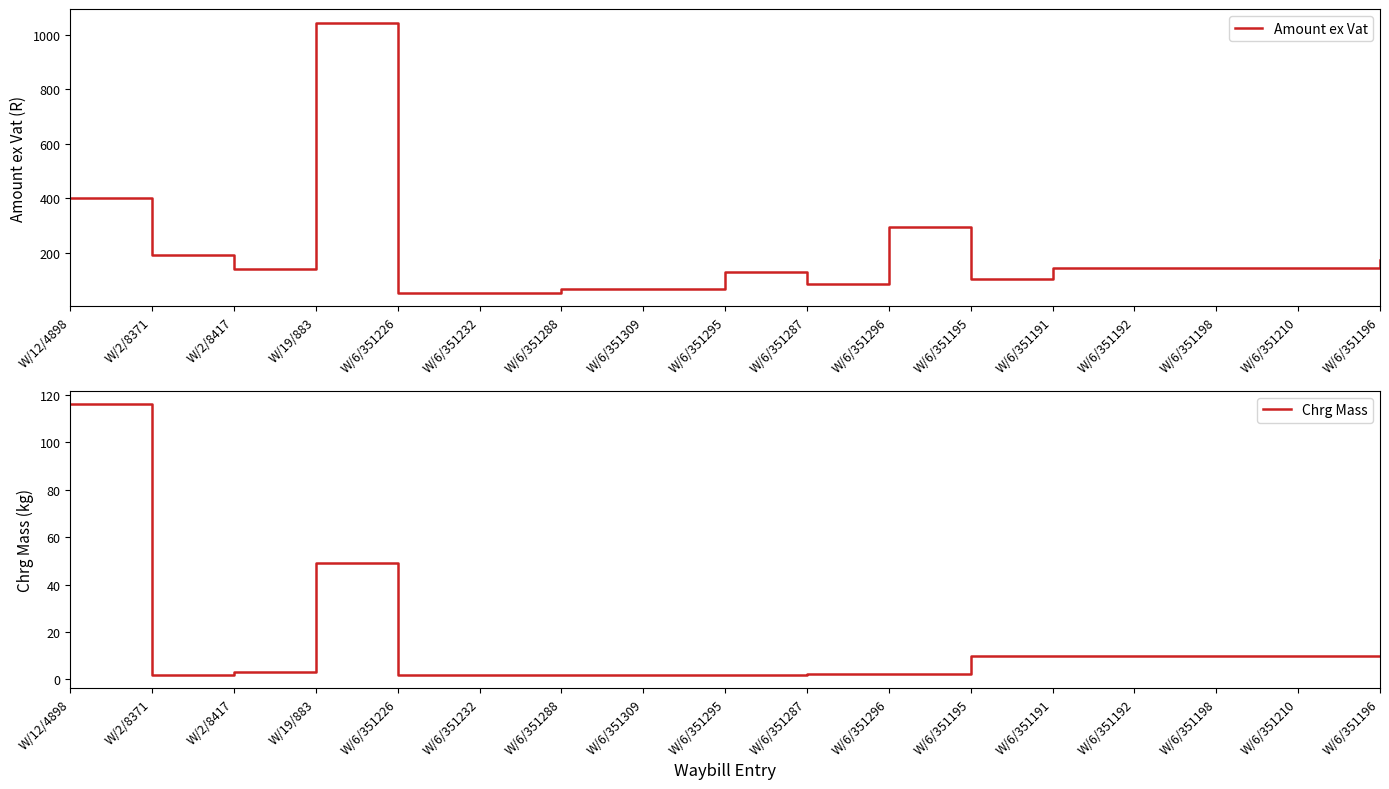

What is the sum of all Amount ex Vat values?

3380.7